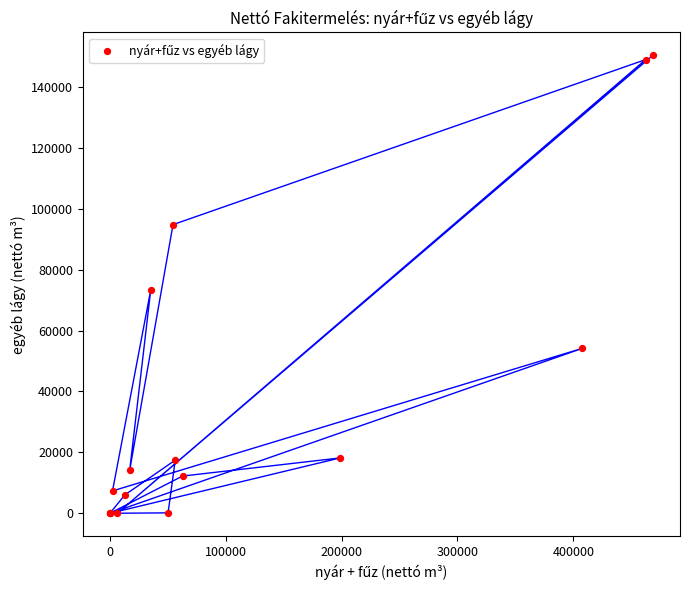

What Y value in the scatter plot is closest to 75206?

73352.5